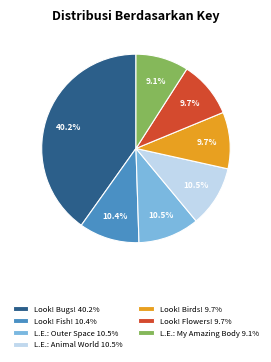

What is the ratio of the value at Look! Birds! 9.7% to the value at L.E.: Animal World 10.5%?

0.9